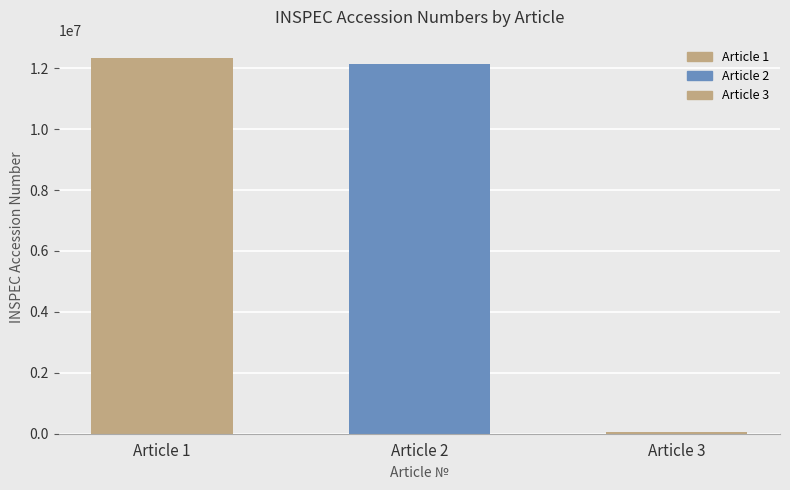

What is the sum of all values?

24501110